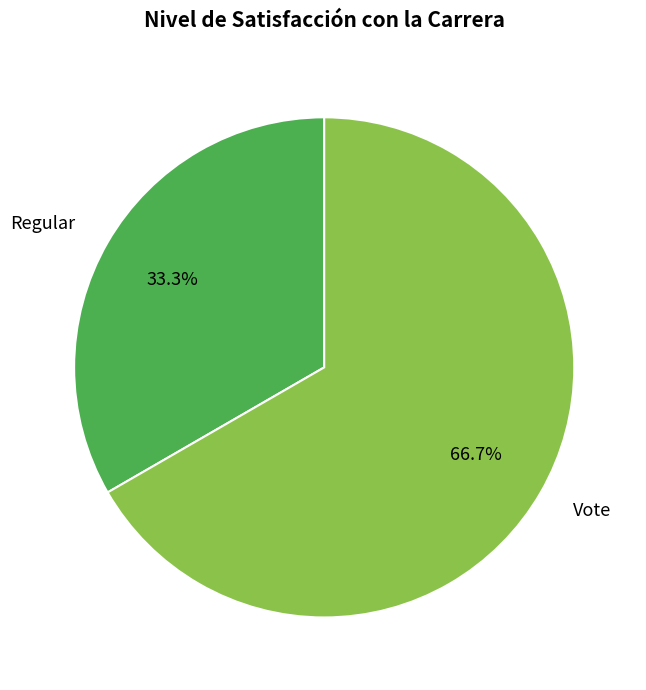

What is the total percentage of Regular and Vote?

100.0%